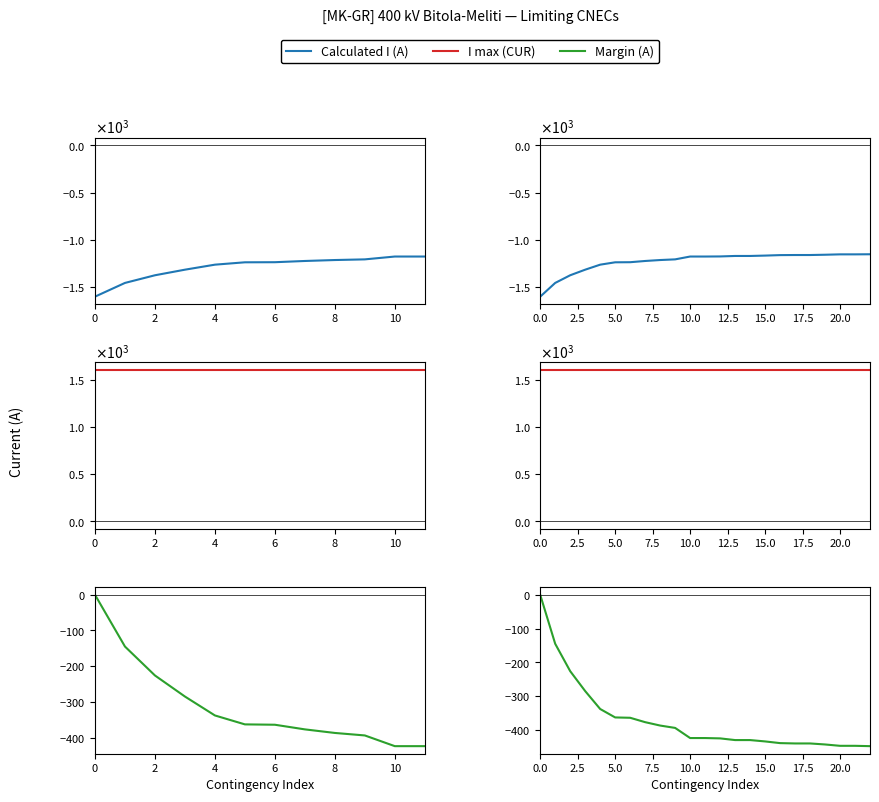

Which series changed the most between 6 and 22?

Calculated I (A)